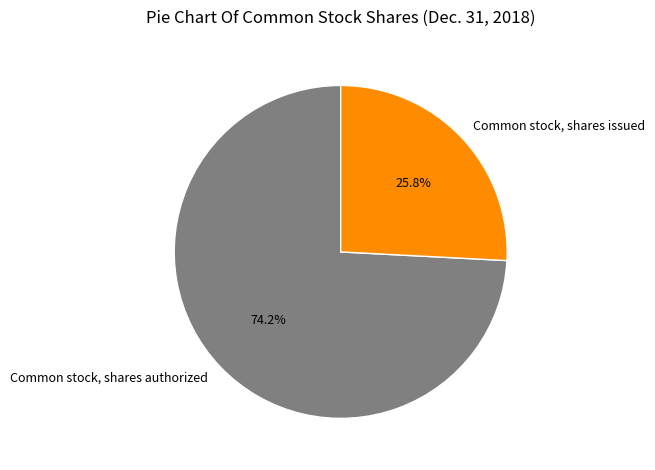

Which category has the smallest portion of the pie?

Common stock, shares issued